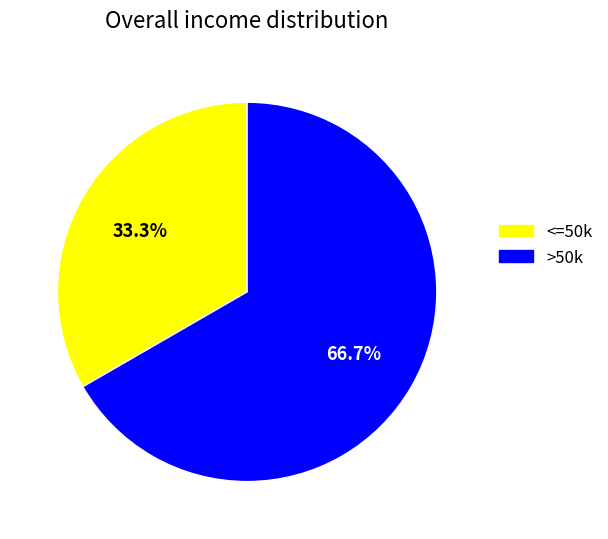

Approximately how many times larger is the value at <=50k compared to >50k?

0.5